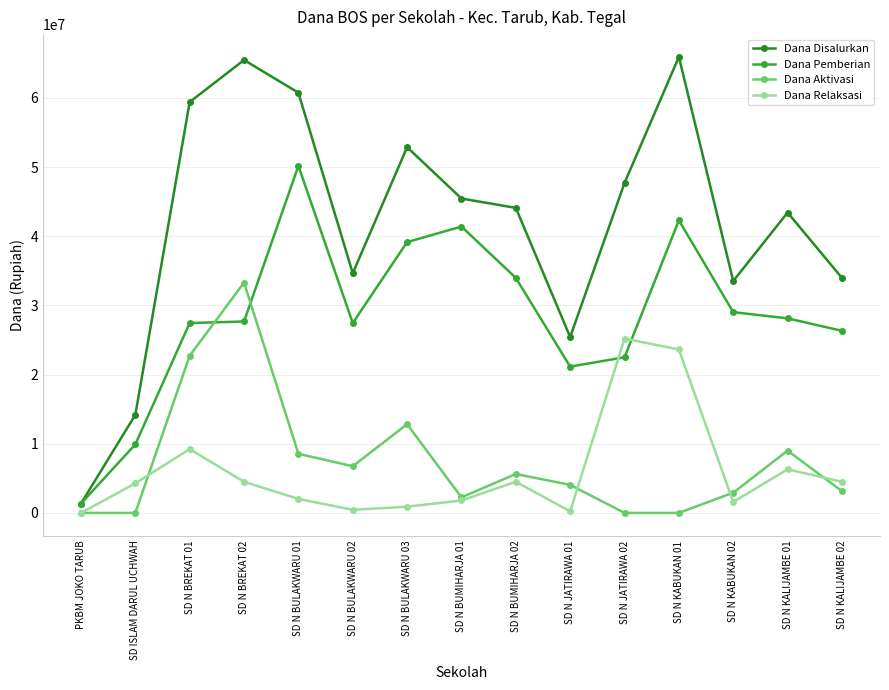

Is the value of Dana Relaksasi at SD N KABUKAN 01 greater than the value of Dana Disalurkan at SD N BULAKWARU 02?

No